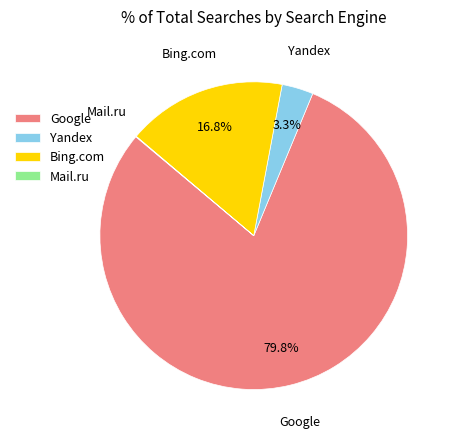

Which category has the biggest portion of the pie?

Google